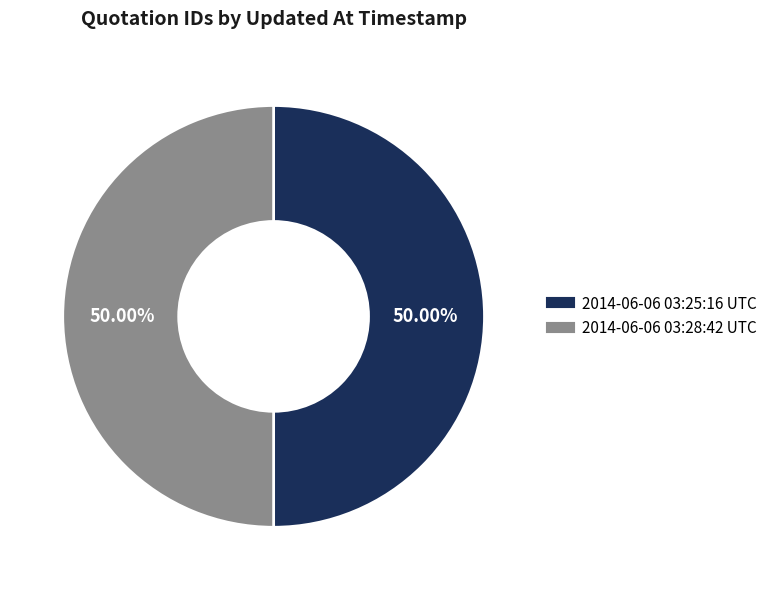

Combined, do 2014-06-06 03:25:16 UTC and 2014-06-06 03:28:42 UTC account for over 50%?

Yes